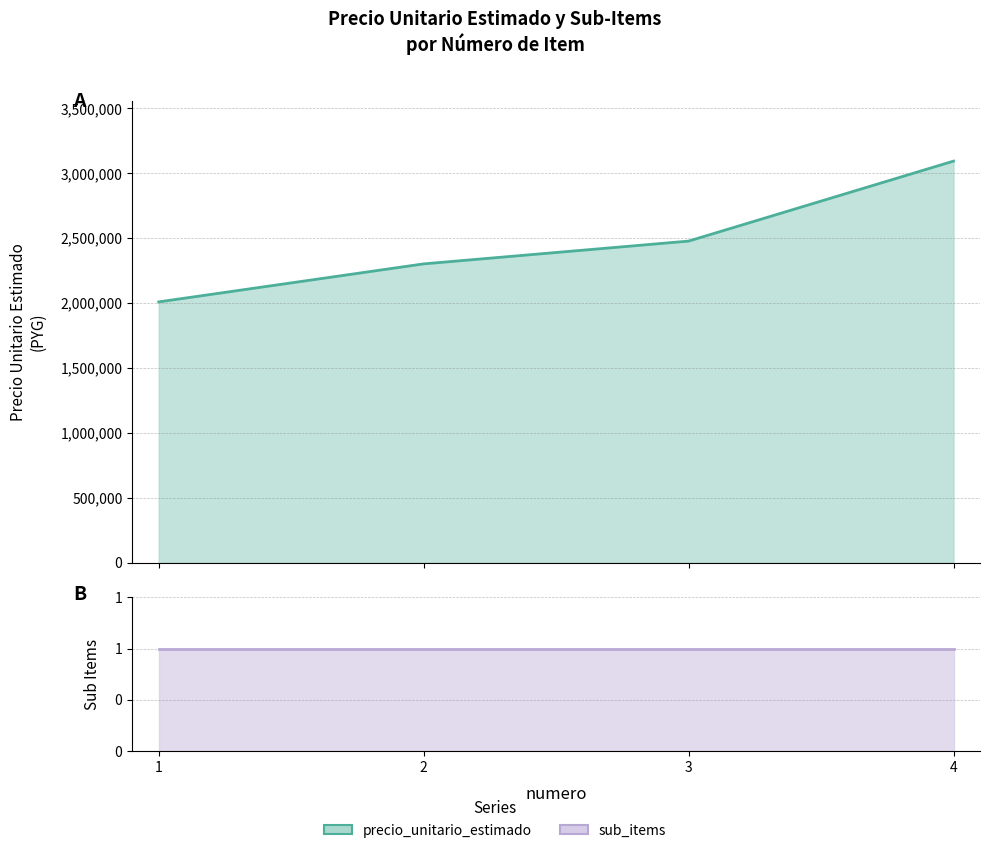

At 2, list the series in order from largest to smallest.

precio_unitario_estimado, sub_items